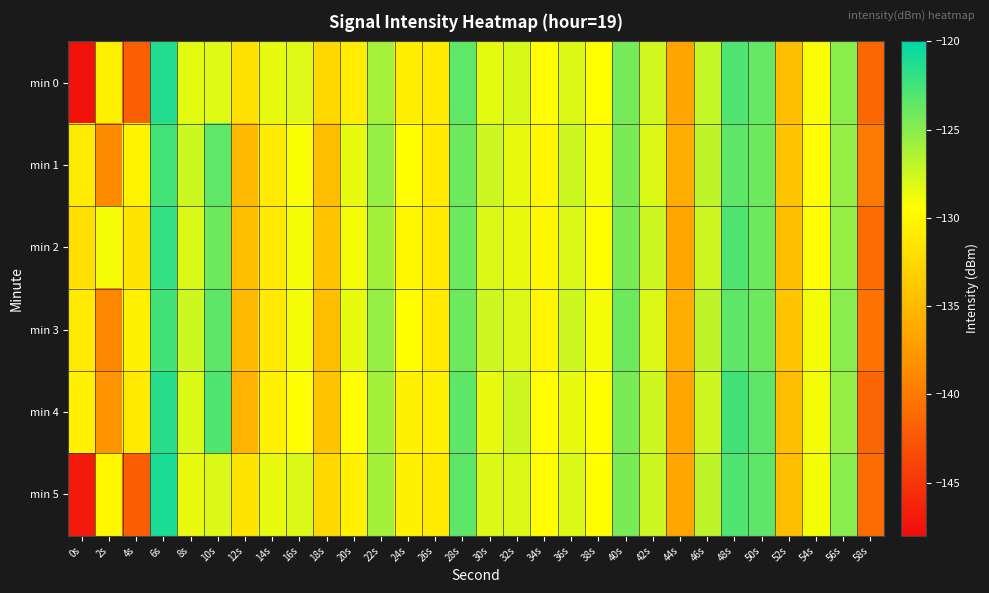

Reading left to right, what are all the values shown in this chart?

min 0: 0s=-147.5	2s=-130.6	4s=-142.0	6s=-121.3	8s=-128.4	10s=-128.2	12s=-131.7	14s=-128.4	16s=-128.1	18s=-132.4	20s=-130.8	22s=-126.1	24s=-130.7	26s=-131.0	28s=-123.5	30s=-128.3	32s=-127.9	34s=-129.4	36s=-128.1	38s=-129.4	40s=-124.3	42s=-127.6	44s=-136.7	46s=-127.3	48s=-123.0	50s=-123.7	52s=-134.6	54s=-129.2	56s=-125.1	58s=-141.3
min 1: 0s=-131.0	2s=-138.7	4s=-130.3	6s=-122.6	8s=-127.5	10s=-123.5	12s=-135.0	14s=-130.9	16s=-129.1	18s=-134.5	20s=-128.5	22s=-125.5	24s=-129.5	26s=-131.0	28s=-124.0	30s=-127.5	32s=-128.5	34s=-130.0	36s=-127.5	38s=-129.0	40s=-124.5	42s=-128.0	44s=-136.0	46s=-127.0	48s=-123.5	50s=-124.0	52s=-134.0	54s=-129.5	56s=-125.5	58s=-140.0
min 2: 0s=-132.0	2s=-129.0	4s=-131.5	6s=-122.0	8s=-128.0	10s=-124.0	12s=-134.5	14s=-131.0	16s=-129.0	18s=-134.0	20s=-129.0	22s=-126.0	24s=-130.0	26s=-131.0	28s=-124.0	30s=-128.0	32s=-128.5	34s=-130.0	36s=-128.0	38s=-129.5	40s=-124.5	42s=-127.5	44s=-136.5	46s=-127.5	48s=-123.0	50s=-124.0	52s=-134.5	54s=-129.5	56s=-125.5	58s=-141.0
min 3: 0s=-131.0	2s=-139.0	4s=-130.5	6s=-122.5	8s=-127.5	10s=-123.5	12s=-135.0	14s=-131.0	16s=-129.0	18s=-134.5	20s=-128.5	22s=-125.5	24s=-129.5	26s=-131.0	28s=-124.0	30s=-127.5	32s=-128.0	34s=-130.0	36s=-127.5	38s=-129.0	40s=-124.0	42s=-128.0	44s=-136.0	46s=-127.0	48s=-123.5	50s=-124.0	52s=-134.0	54s=-129.0	56s=-125.0	58s=-140.5
min 4: 0s=-130.5	2s=-138.0	4s=-131.0	6s=-121.5	8s=-128.0	10s=-123.0	12s=-135.5	14s=-130.5	16s=-129.5	18s=-134.0	20s=-129.5	22s=-126.0	24s=-130.5	26s=-130.5	28s=-123.5	30s=-128.5	32s=-127.5	34s=-129.5	36s=-128.5	38s=-129.5	40s=-124.5	42s=-127.5	44s=-136.5	46s=-127.5	48s=-122.5	50s=-123.5	52s=-134.5	54s=-129.0	56s=-125.5	58s=-141.5
min 5: 0s=-147.0	2s=-130.0	4s=-142.0	6s=-121.0	8s=-128.5	10s=-128.0	12s=-131.5	14s=-128.5	16s=-128.0	18s=-132.5	20s=-130.5	22s=-126.0	24s=-130.5	26s=-131.0	28s=-123.5	30s=-128.0	32s=-128.0	34s=-129.5	36s=-128.0	38s=-129.5	40s=-124.5	42s=-127.5	44s=-136.5	46s=-127.0	48s=-123.0	50s=-123.5	52s=-134.5	54s=-129.0	56s=-125.0	58s=-141.0